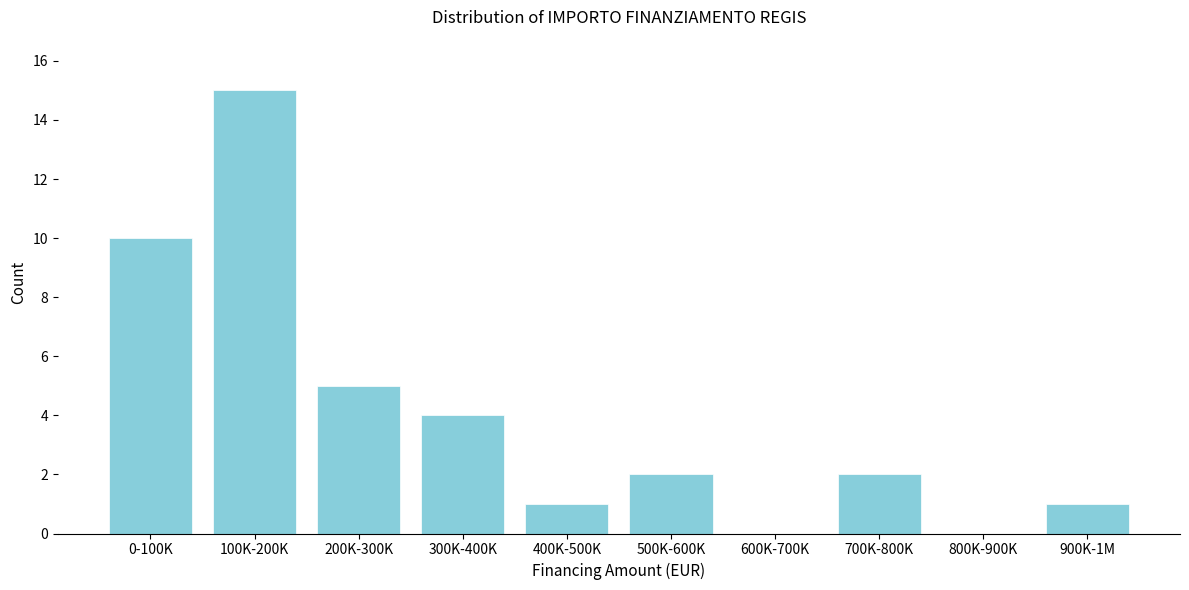

Reading left to right, transcribe all the data shown in this chart.

0-100K=10	100K-200K=15	200K-300K=5	300K-400K=4	400K-500K=1	500K-600K=2	600K-700K=0	700K-800K=2	800K-900K=0	900K-1M=1